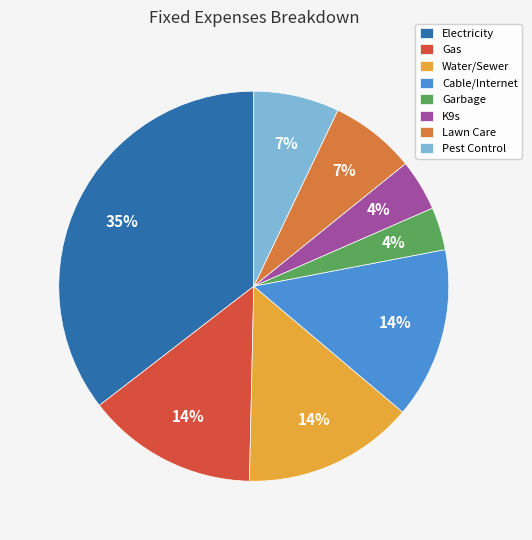

True or false: Lawn Care accounts for 7% of the total.

True